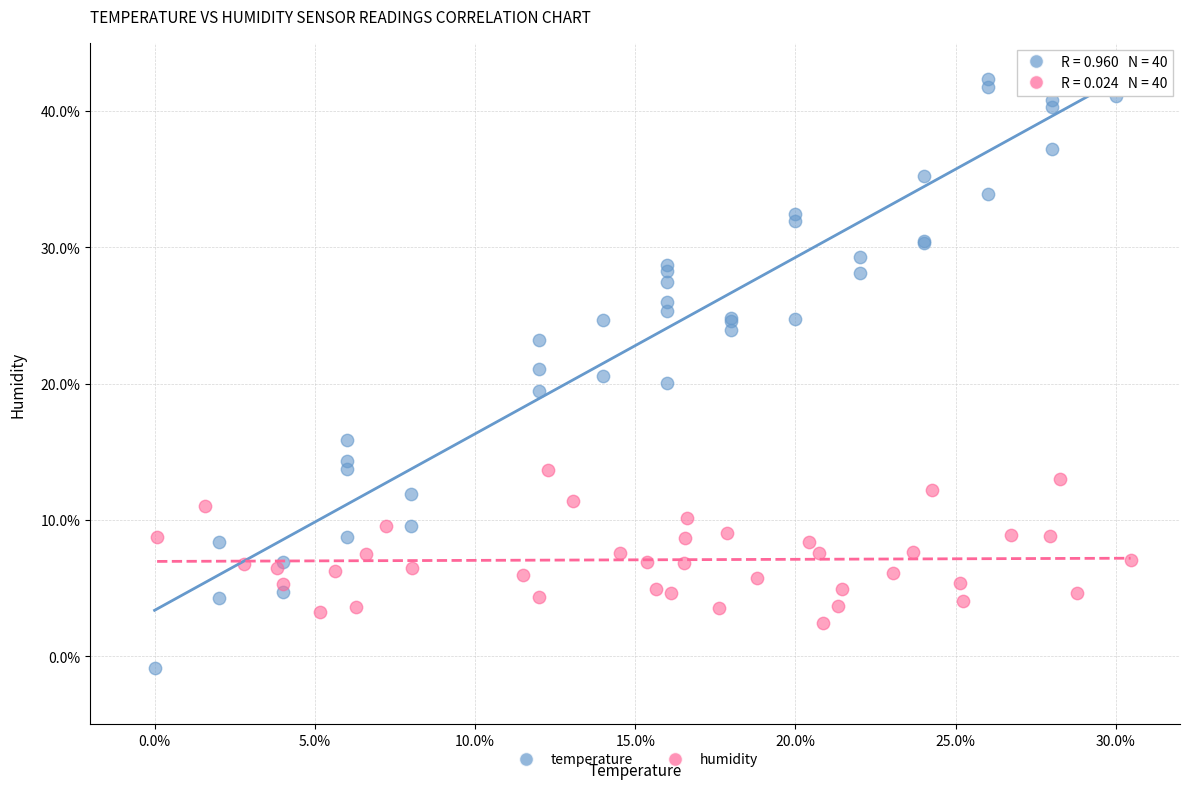

Which series reaches the minimum Y coordinate?

temperature